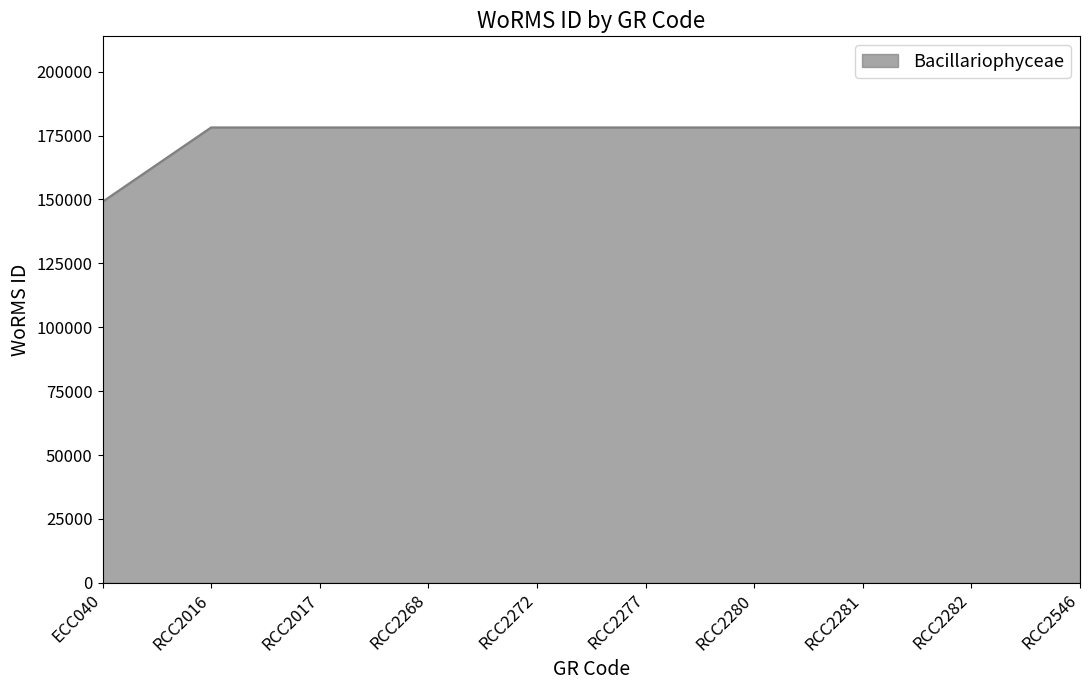

How many lines are shown in the chart?

1